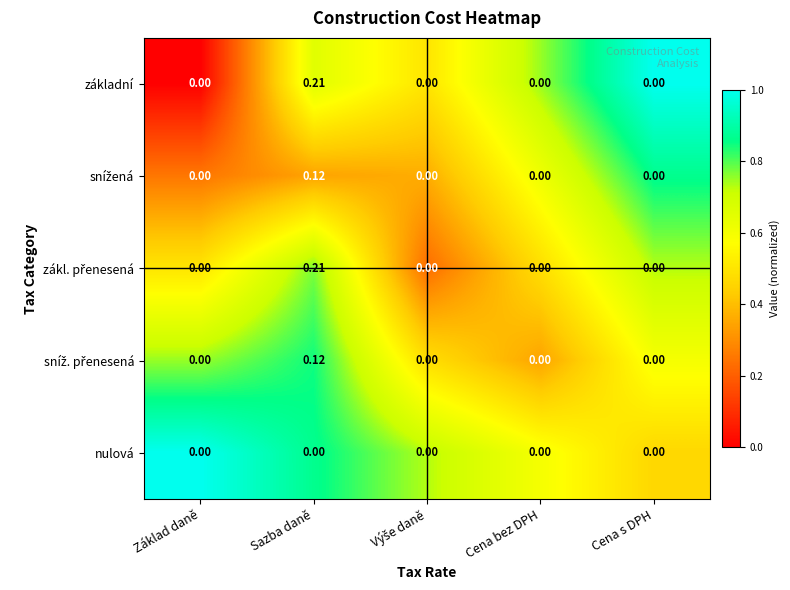

At which category is the sum across all series the highest?

Sazba daně